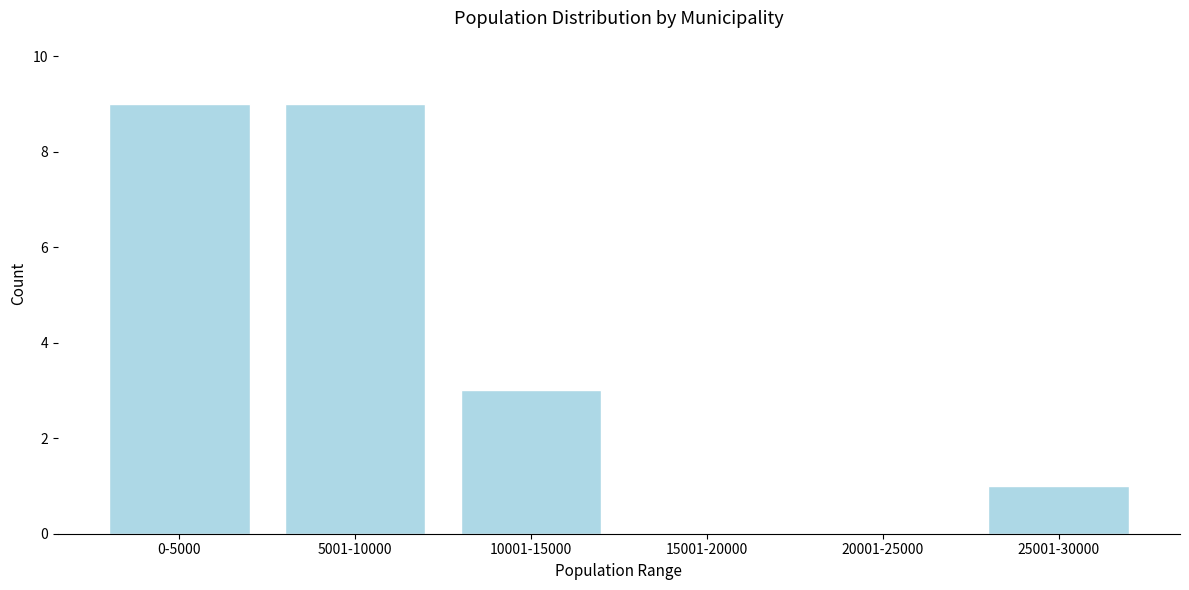

Reading right to left, transcribe all the data shown in this chart.

25001-30000=1	20001-25000=0	15001-20000=0	10001-15000=3	5001-10000=9	0-5000=9